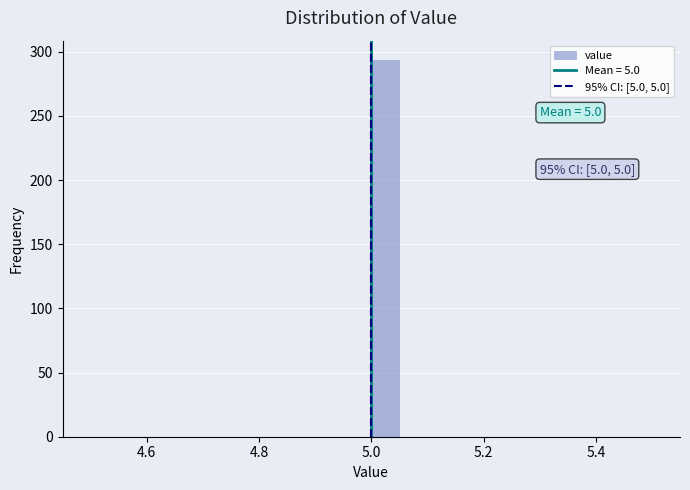

Read against the x-axis, roughly where is the centre of the tallest bar?

5.02